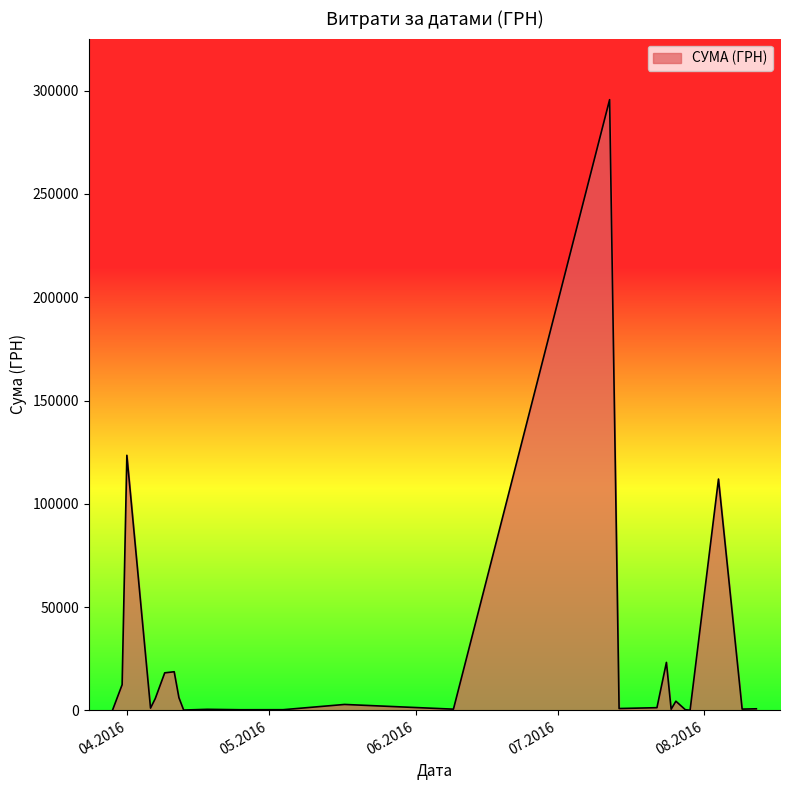

What is the maximum value shown in the chart?

295638.6